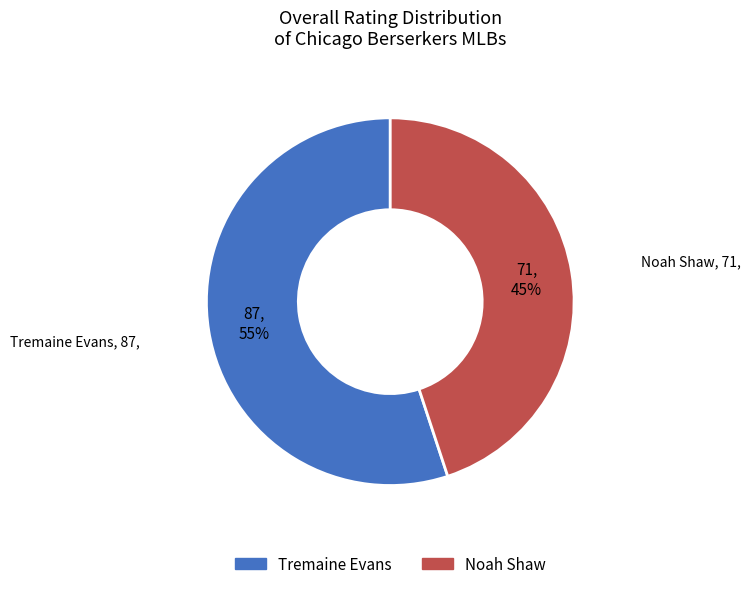

How many segments does this pie chart have?

2